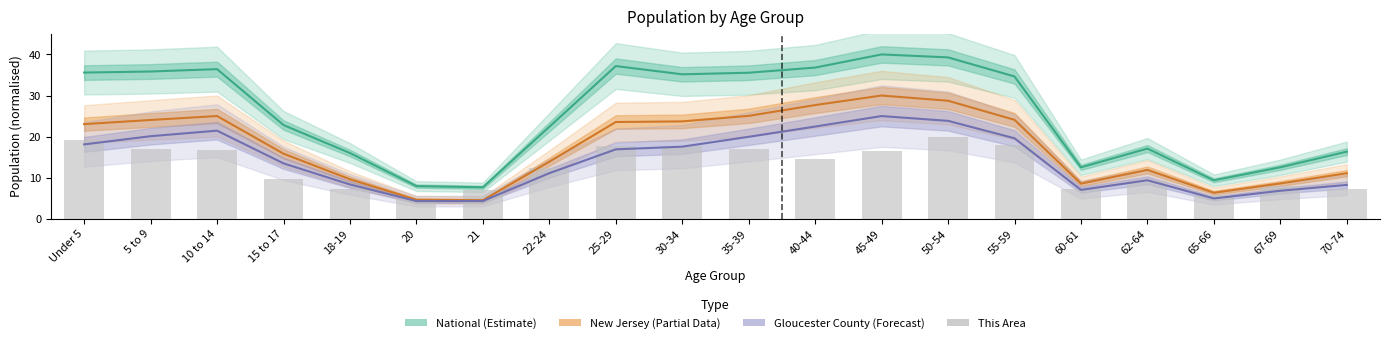

What is the difference between the maximum and minimum values in the This Area series?

15.1